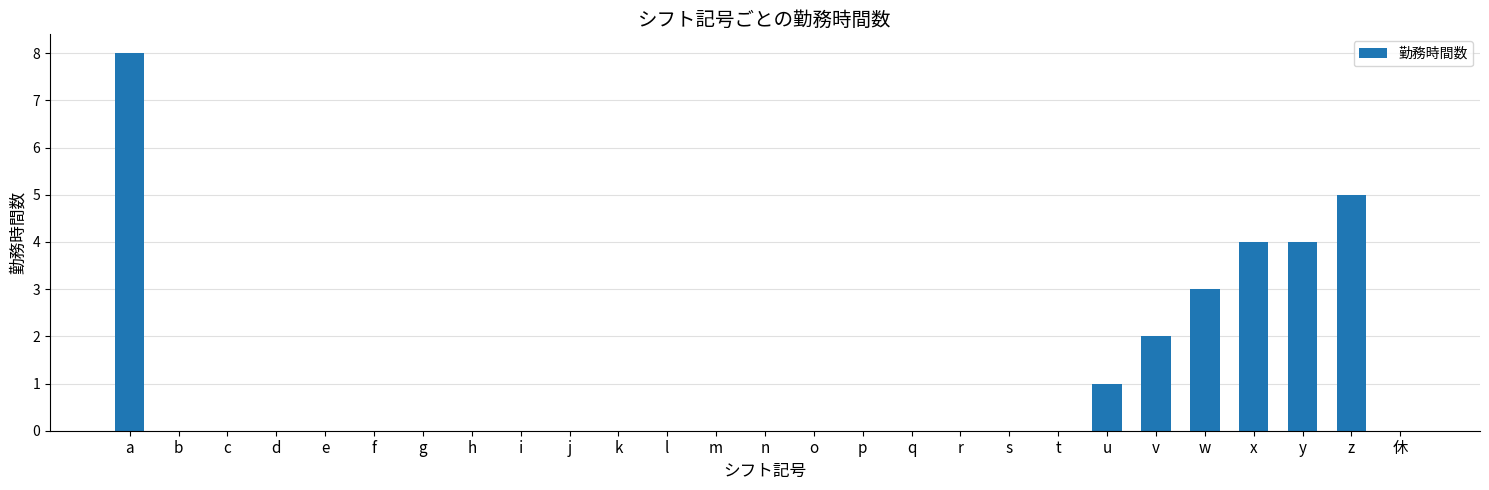

The chart shows a value of -3 at k. True or false?

False